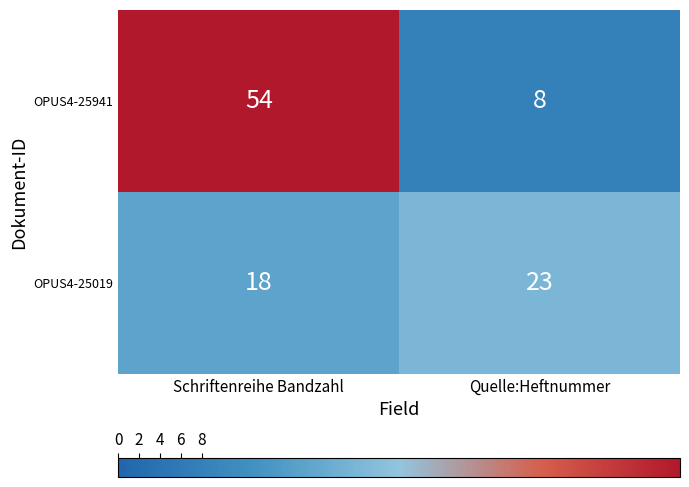

Which series has the largest total across all categories?

OPUS4-25941